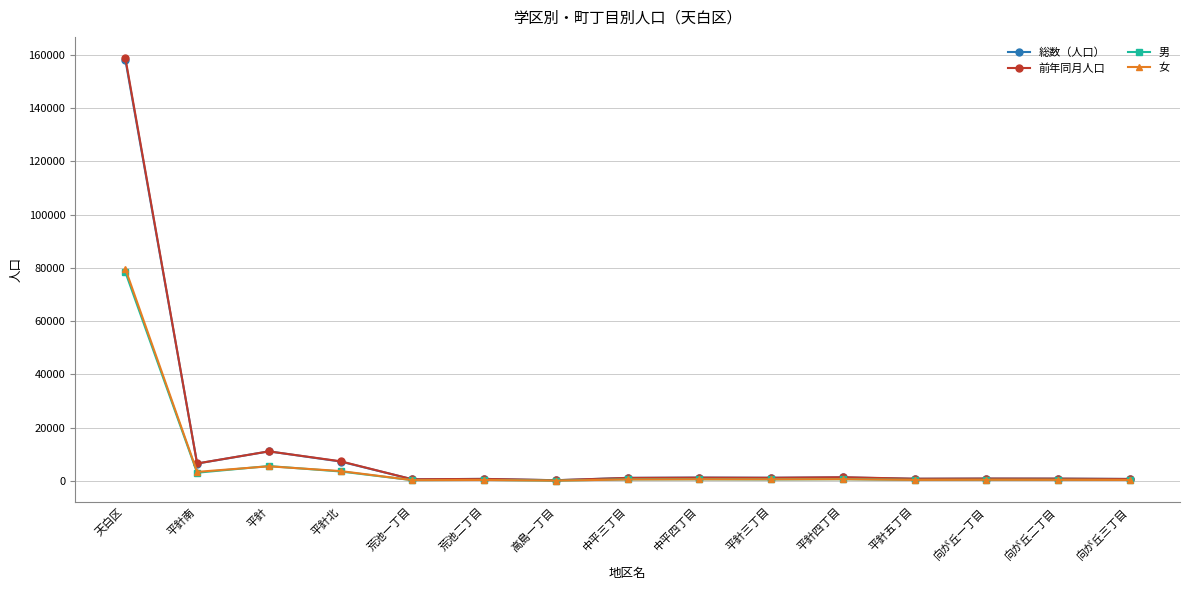

Where is the first local maximum for 前年同月人口?

平針